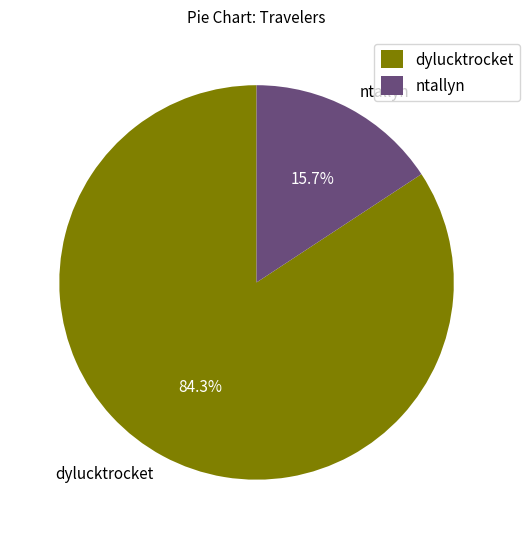

Is it true that dylucktrocket is 95% of the pie?

False